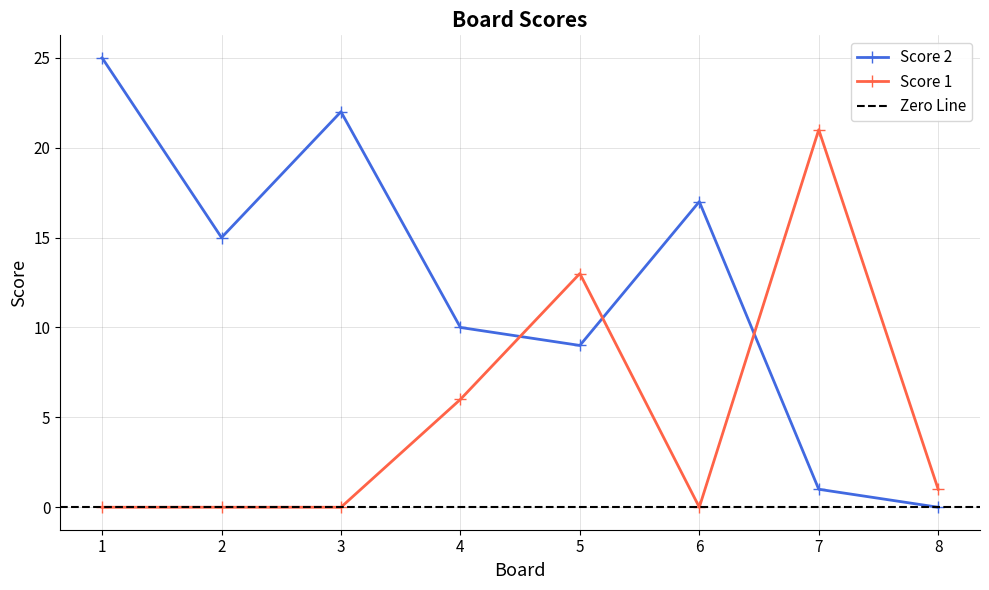

What is the value of the Score 2 point at the 6th from the left?

17